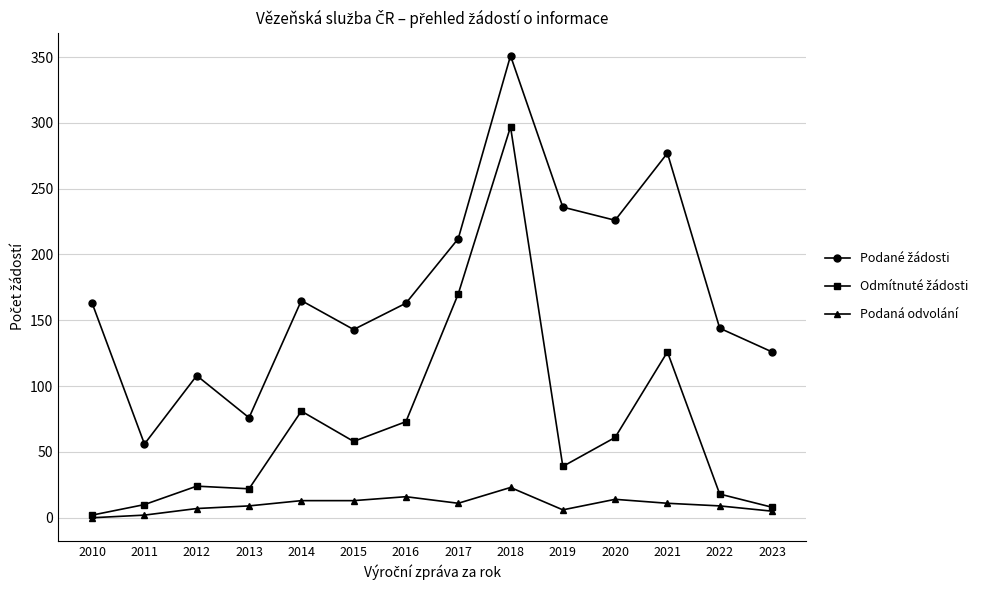

At which category does the chart reach its peak across all series?

2018